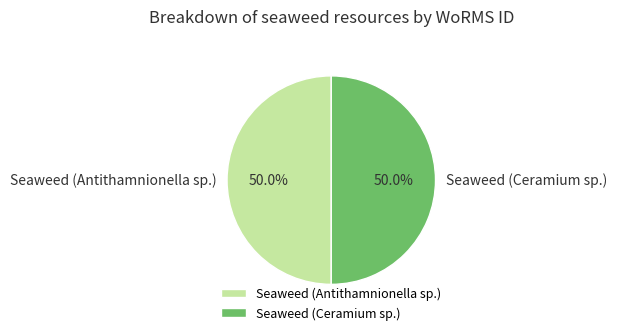

Combined, what portion of the pie is Seaweed (Antithamnionella sp.) and Seaweed (Ceramium sp.)?

100.0%